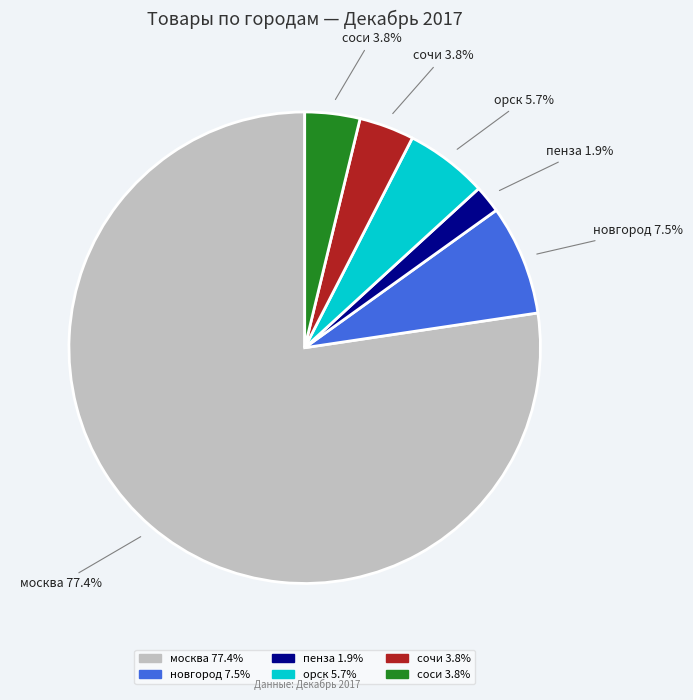

To the nearest percent, what is the difference between the largest and smallest slice percentages?

75%